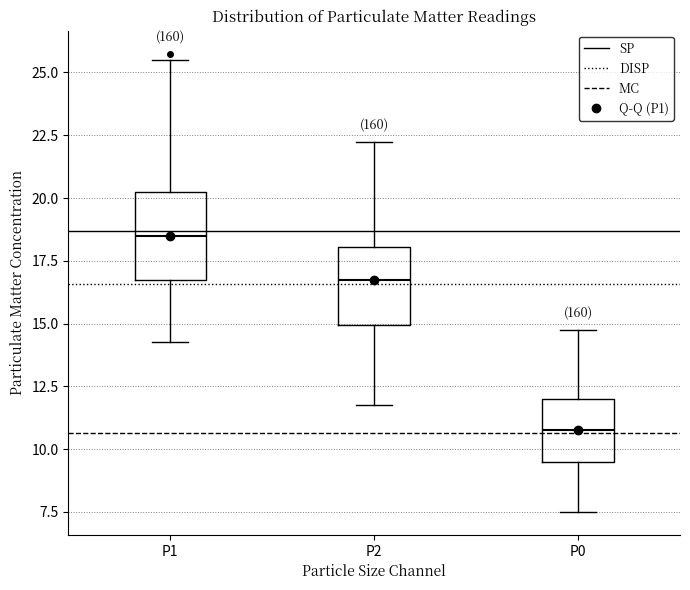

Reading left to right, read every box against the y-axis: the position of its median line, the range the box covers, and the ends of its whiskers. The values are not printed on the chart, so give them approximately, as read against the axis.

P1: median 18.5, box 17.0 to 20.5, whiskers 14.5 to 25.5
P2: median 17.0, box 15.0 to 18.0, whiskers 12.0 to 22.5
P0: median 11.0, box 9.5 to 12.0, whiskers 7.5 to 15.0